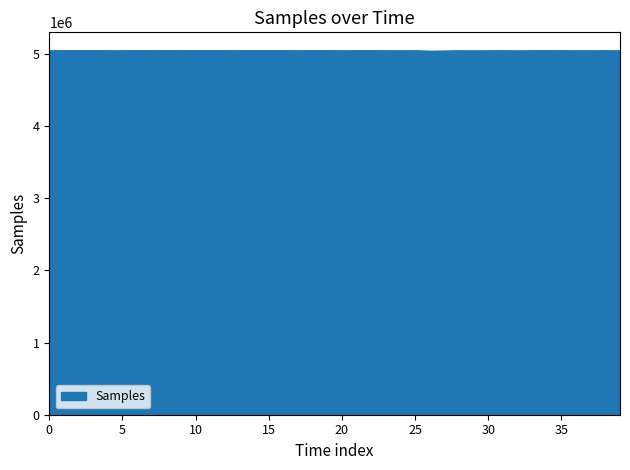

What is the greatest value displayed?

5043943